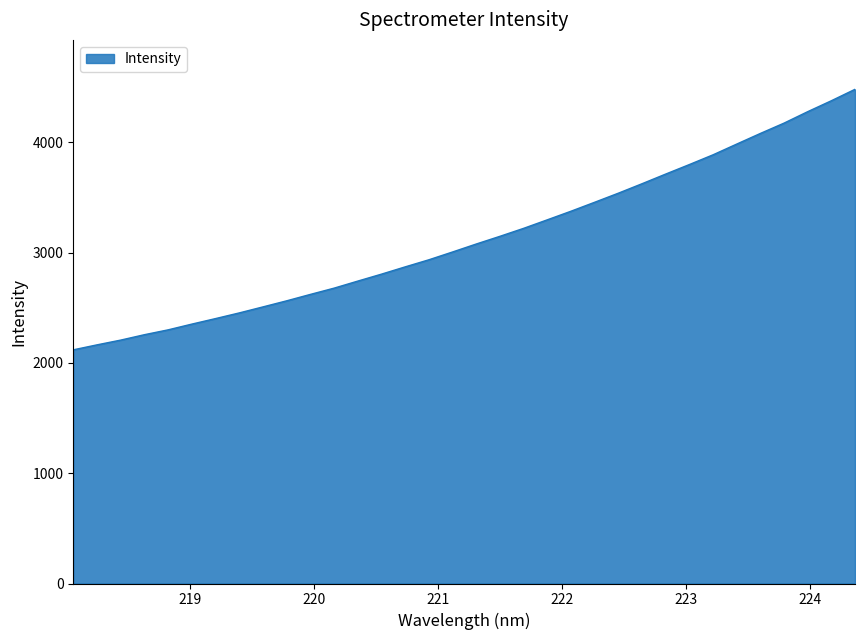

Does the chart display data point markers on the line(s)?

No